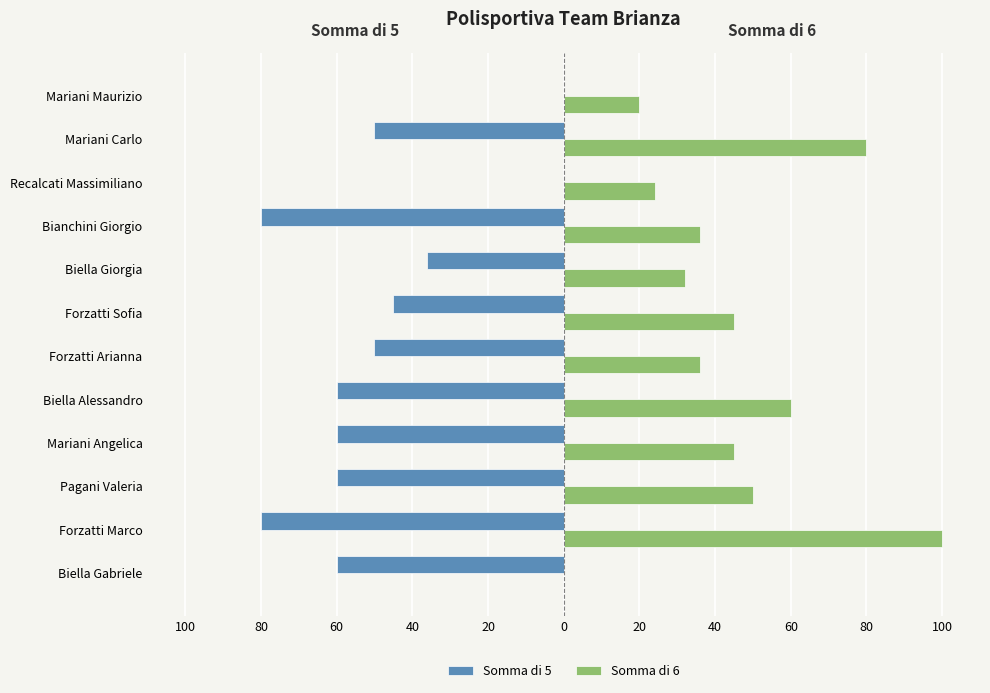

What are all the series names shown in the legend?

Somma di 5, Somma di 6